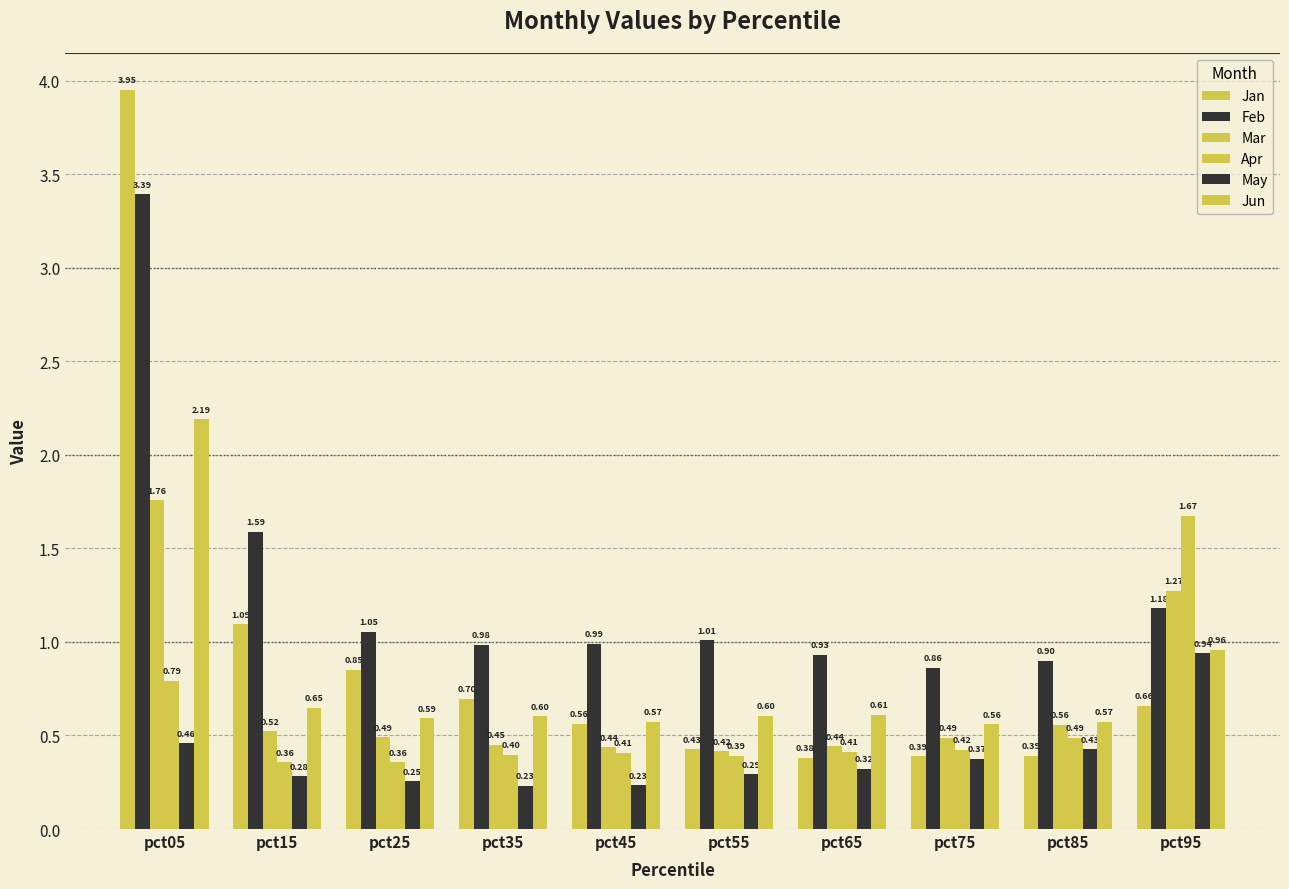

List the series in order of their peak value, highest first.

Jan, Feb, Jun, Mar, Apr, May